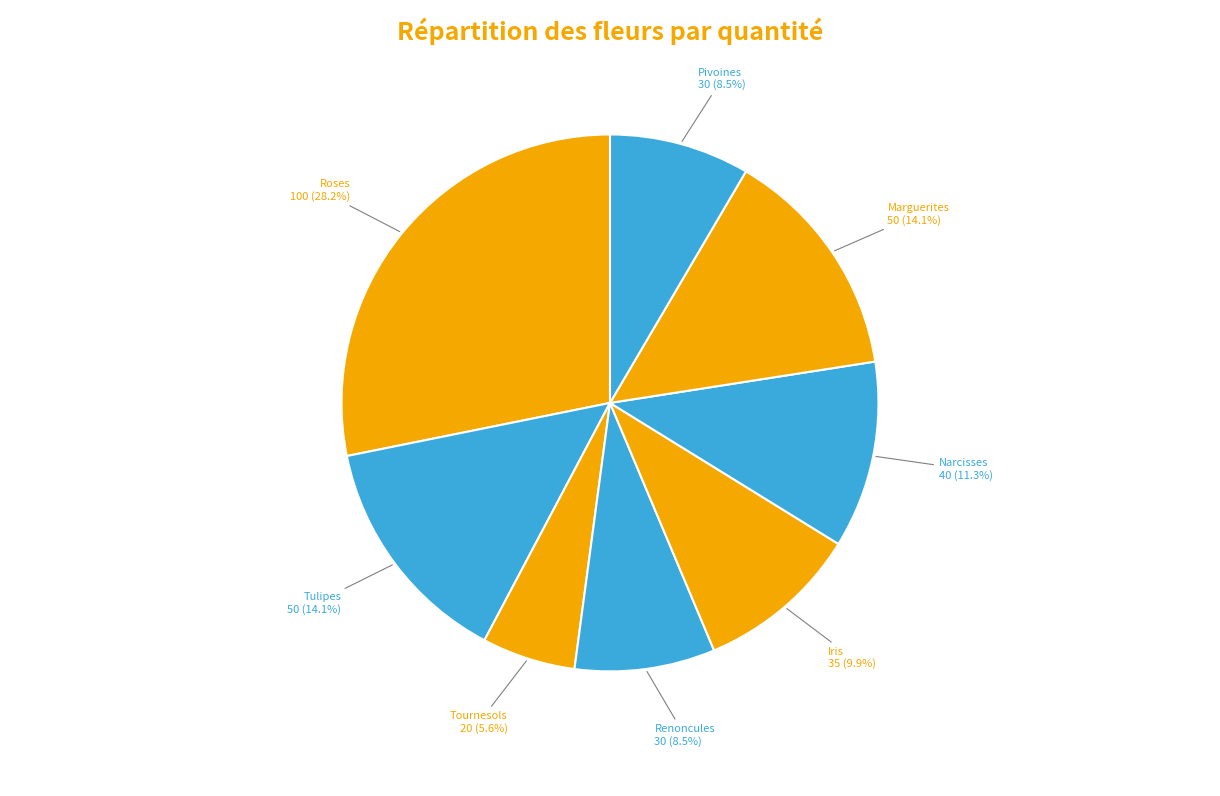

True or false: Iris accounts for 10% of the total.

True